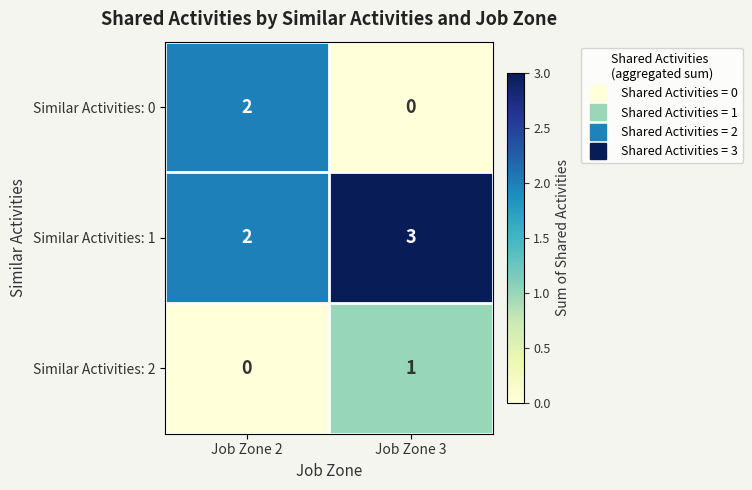

Which series has the largest total across all categories?

Similar Activities: 1